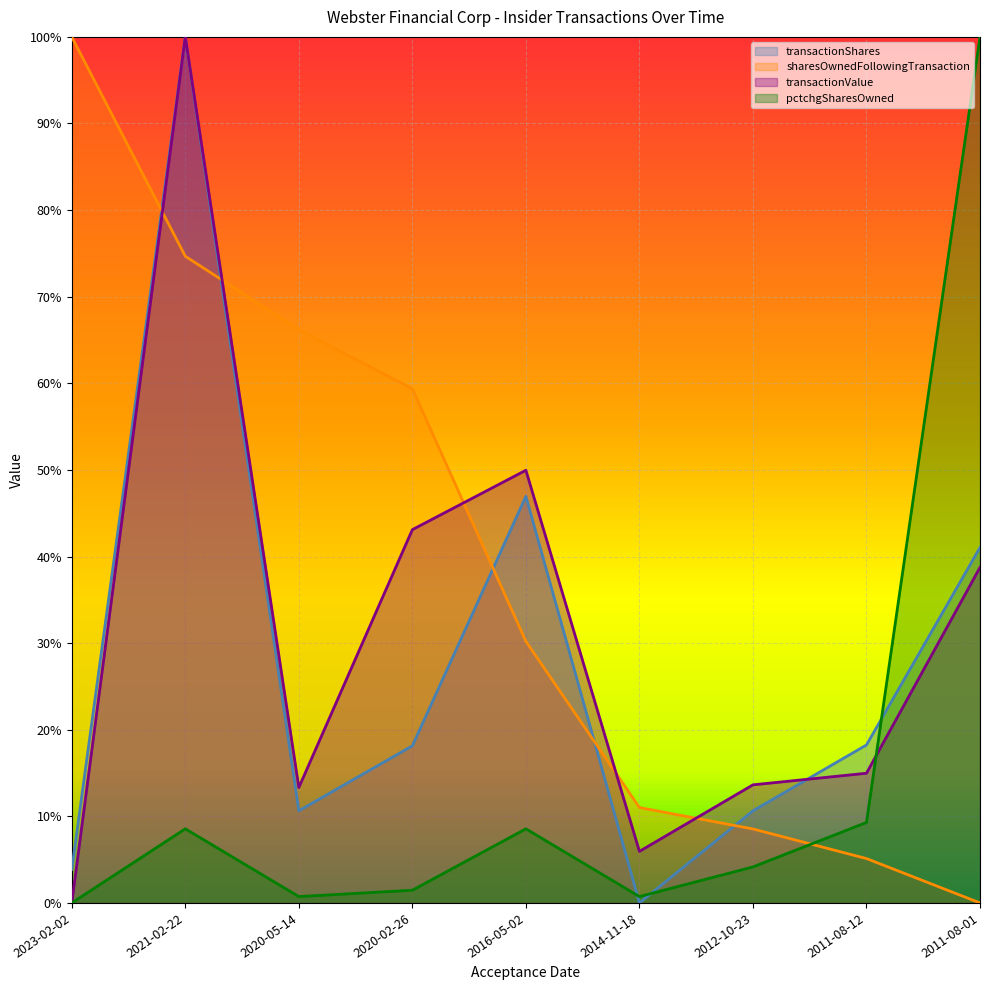

Does the chart display data point markers on the line(s)?

No